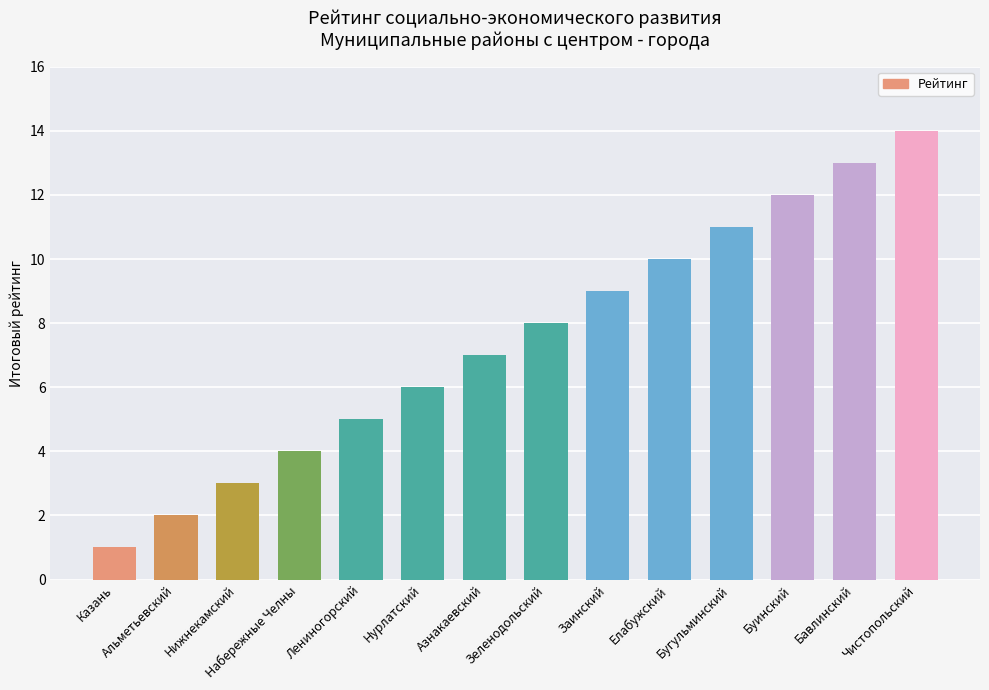

What is the minimum value shown in the chart?

1